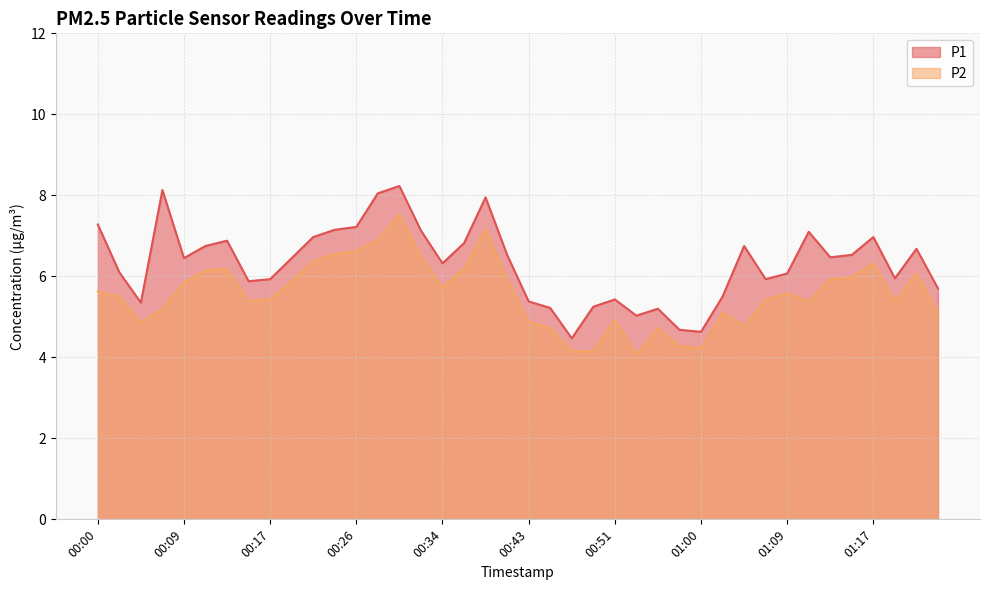

True or false: P2 and P1 cross at least once.

False